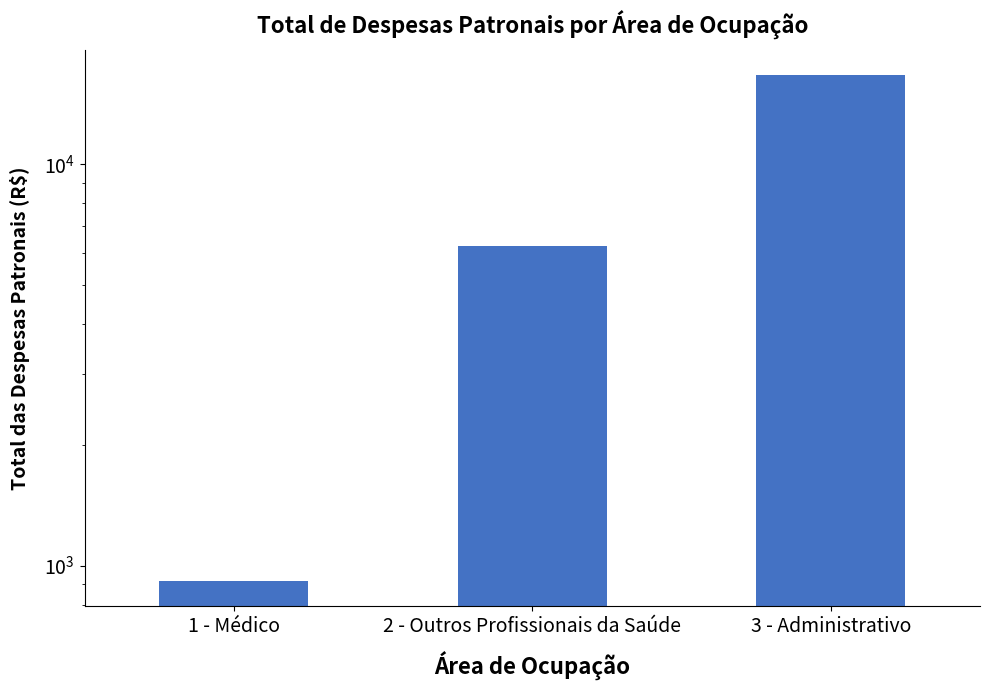

What position from the right is 3 - Administrativo?

1